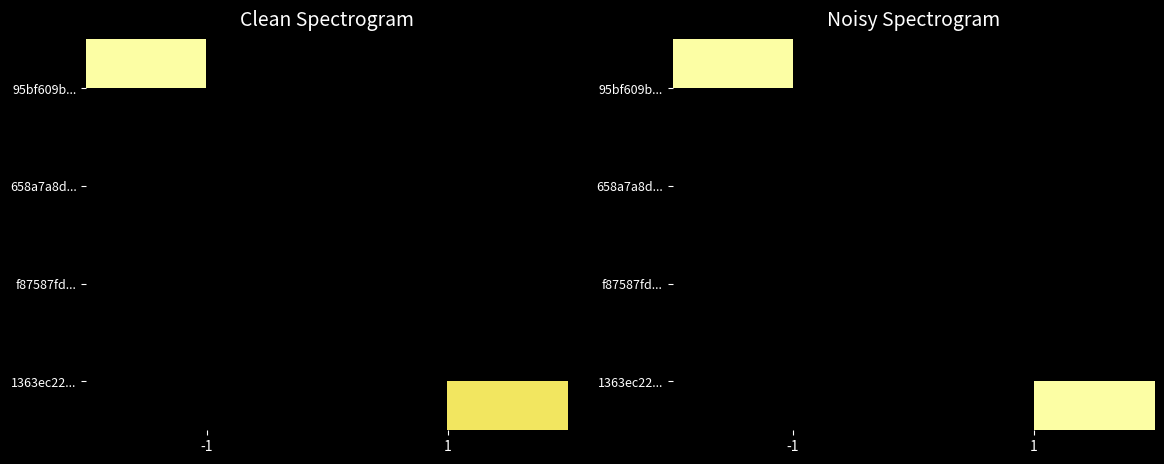

Rank the series by their maximum value, from lowest to highest.

95bf609b..., 658a7a8d..., f87587fd..., 1363ec22...